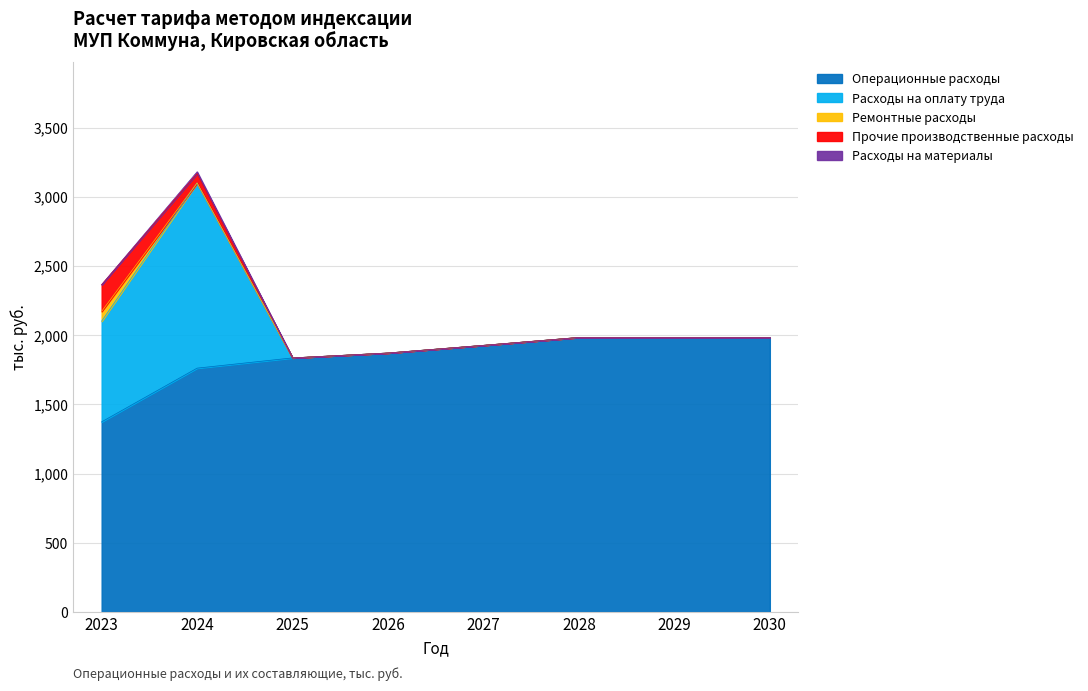

How many lines are shown in the chart?

5